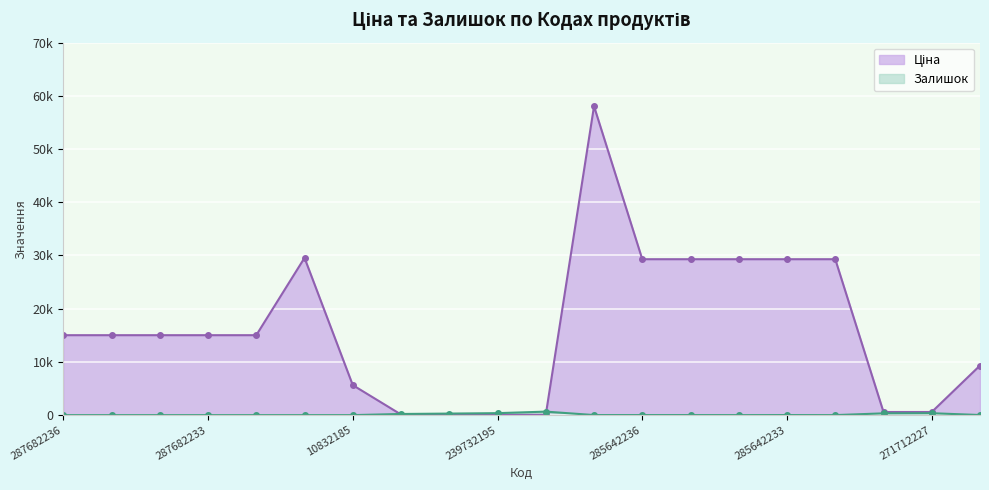

True or false: Залишок has a value of 13.0 at 285642233.

True